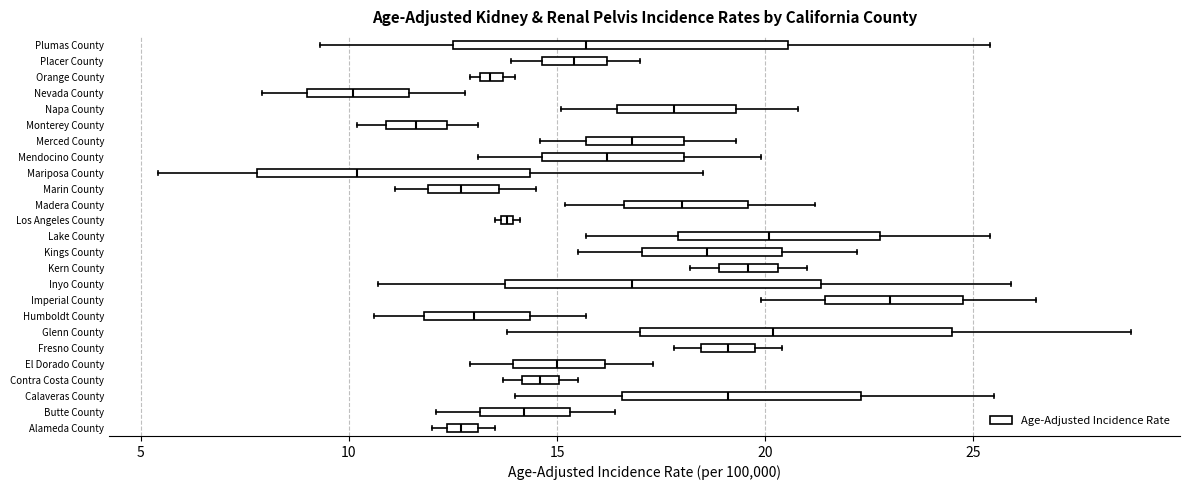

Which box has the furthest to the right median line?

Imperial County